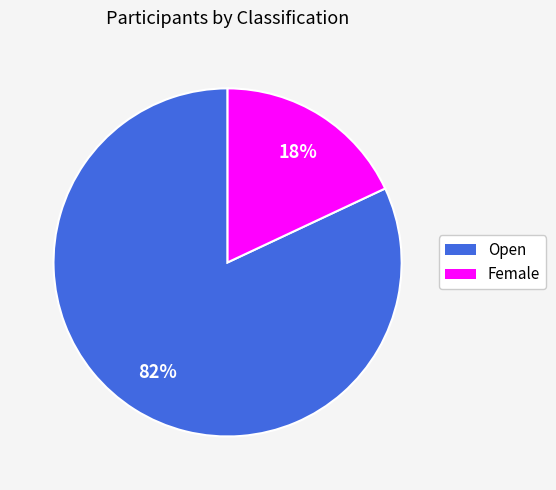

Between Open and Female, which is larger?

Open